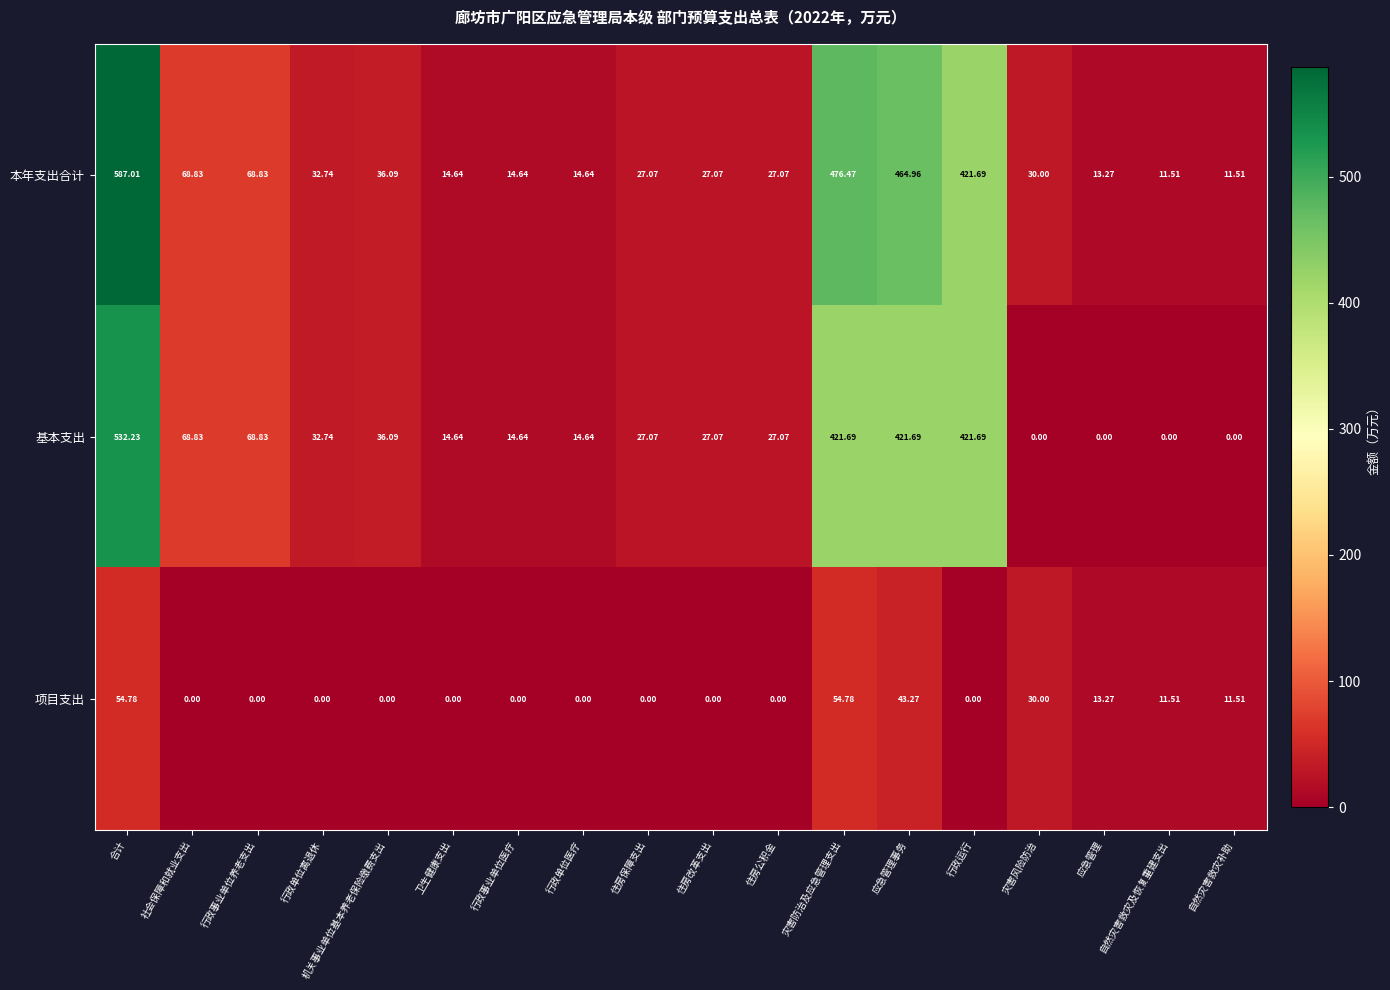

At 应急管理事务, list the series in order from smallest to largest.

项目支出, 基本支出, 本年支出合计